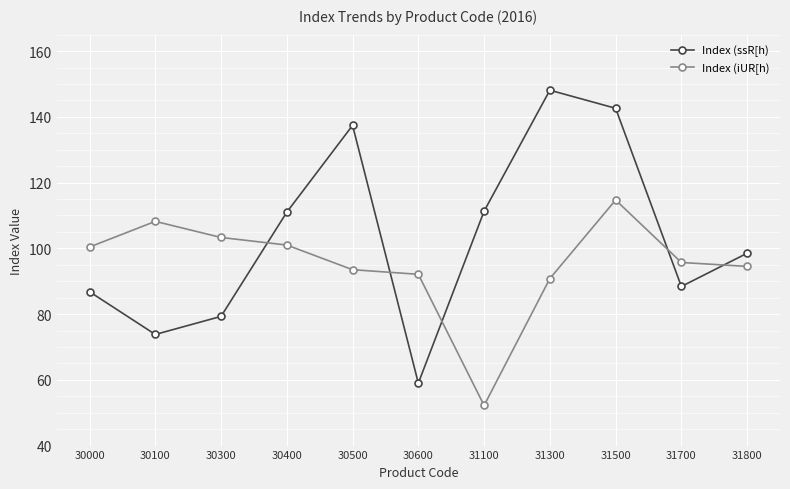

What is the smallest value displayed?

52.2